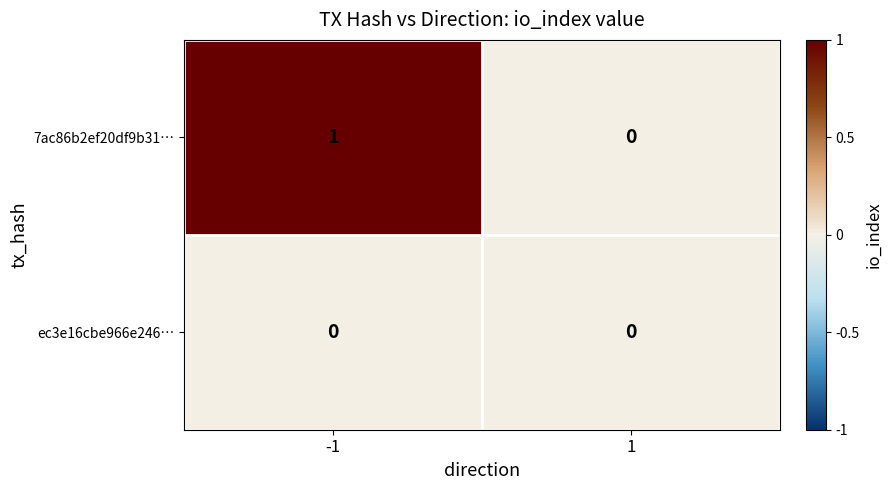

Count the number of categories in the chart.

2